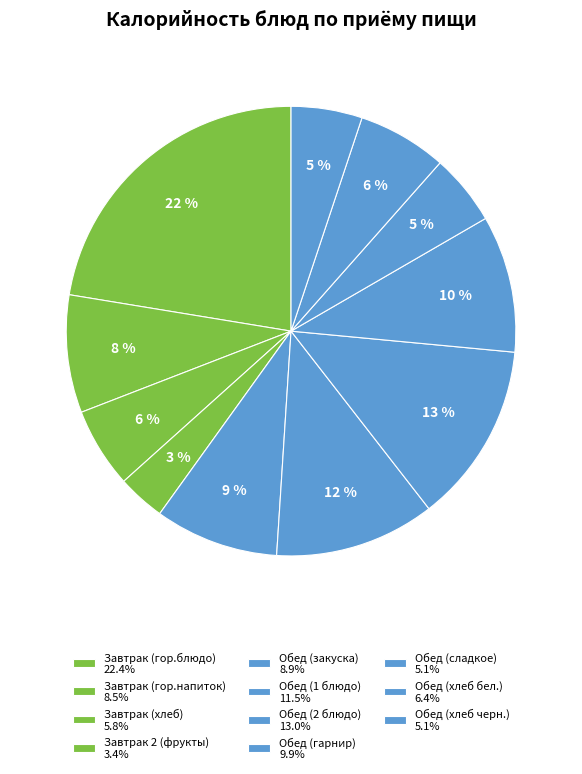

To the nearest percent, what is the difference between the Завтрак (гор.блюдо) and Обед (сладкое) slice percentages?

17%